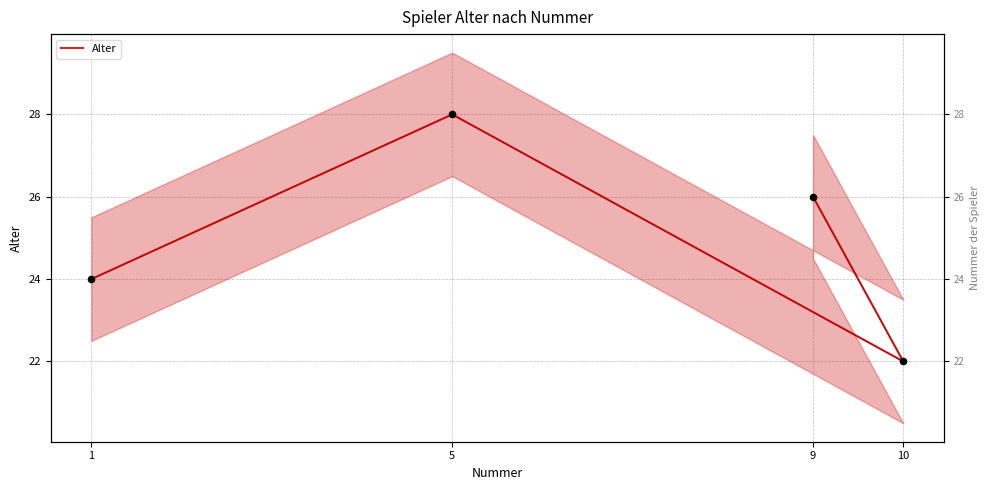

Which has a higher value, 9 or 1?

9